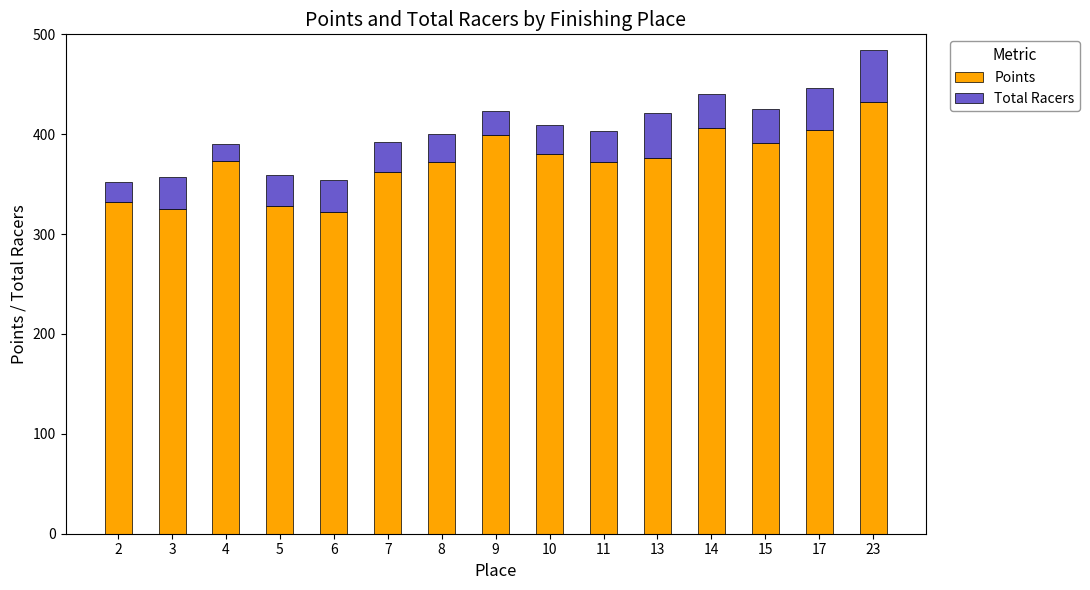

Are the bars grouped side by side (vs. stacked)?

No